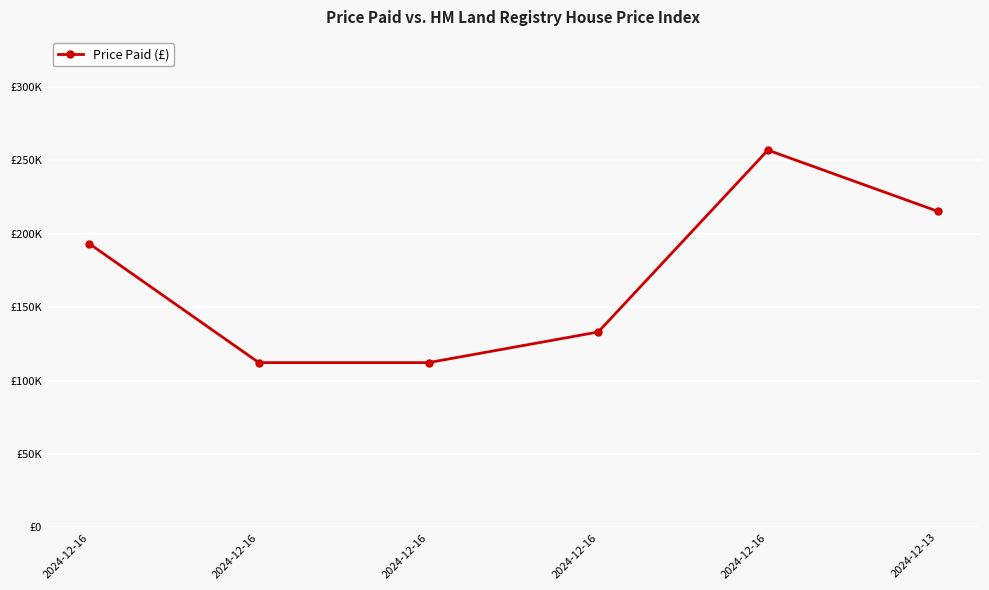

True or false: the data shows 47725 at 2024-12-13.

False